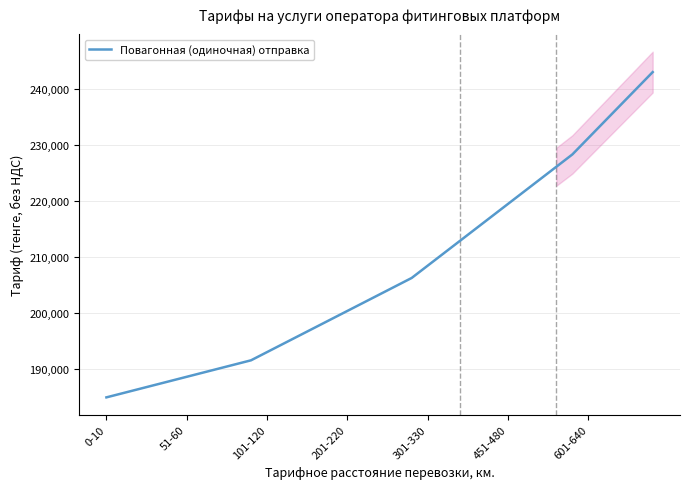

What is the value of the 9th point from the left?

190838